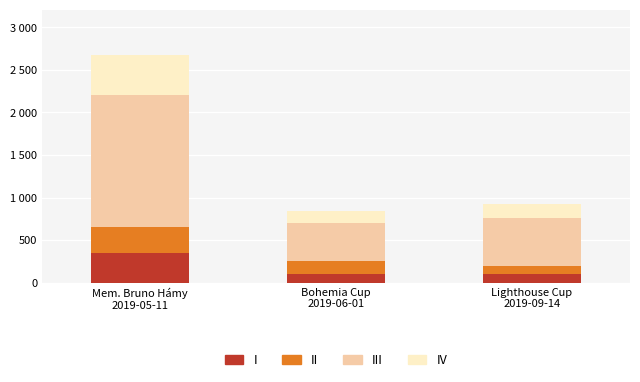

What is the total value across all series at Lighthouse Cup
2019-09-14?

920.2